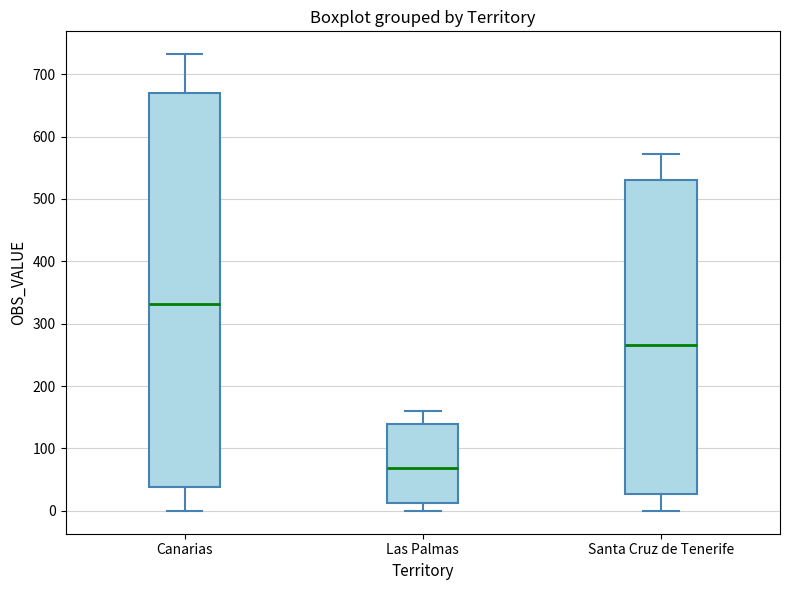

Which box has the lowest median line?

Las Palmas